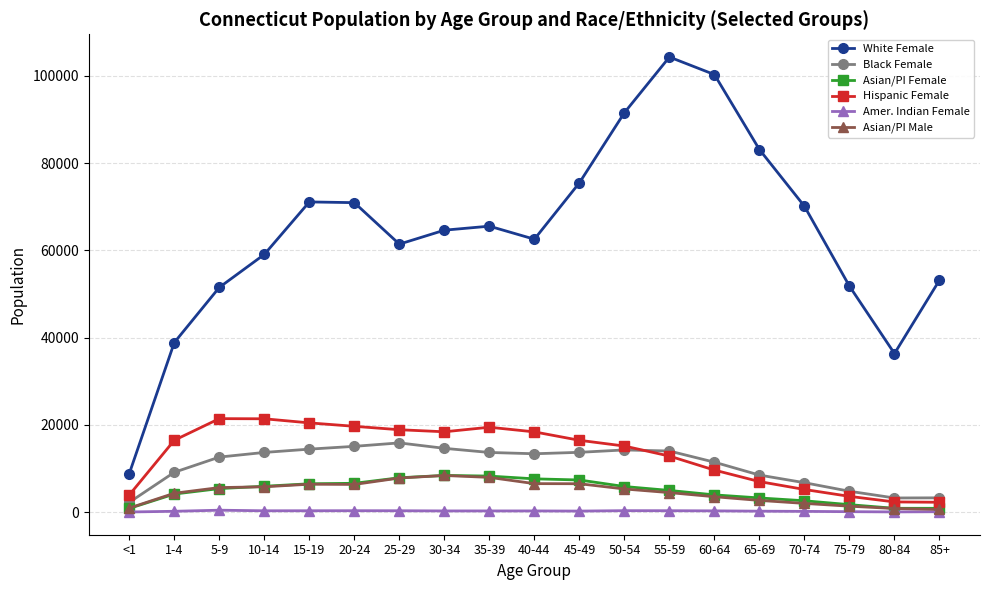

The Black Female series shows 11453 at 60-64. True or false?

True